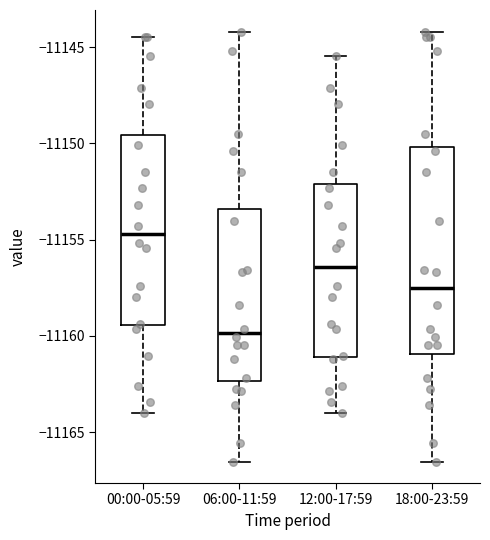

Where does the lower whisker of the box for 18:00-23:59 end on the y-axis? The values are not printed on the chart, so give them approximately, as read against the axis.

-11166.5